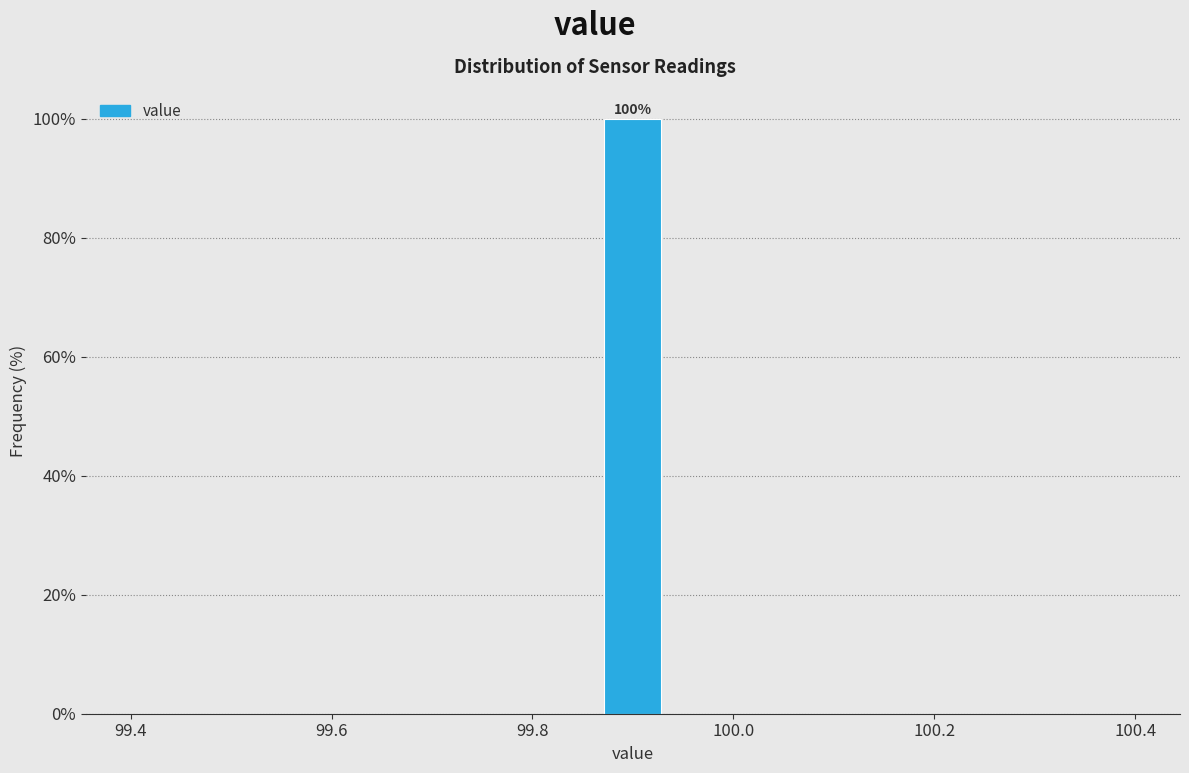

Read against the x-axis, roughly where is the centre of the tallest bar?

99.90